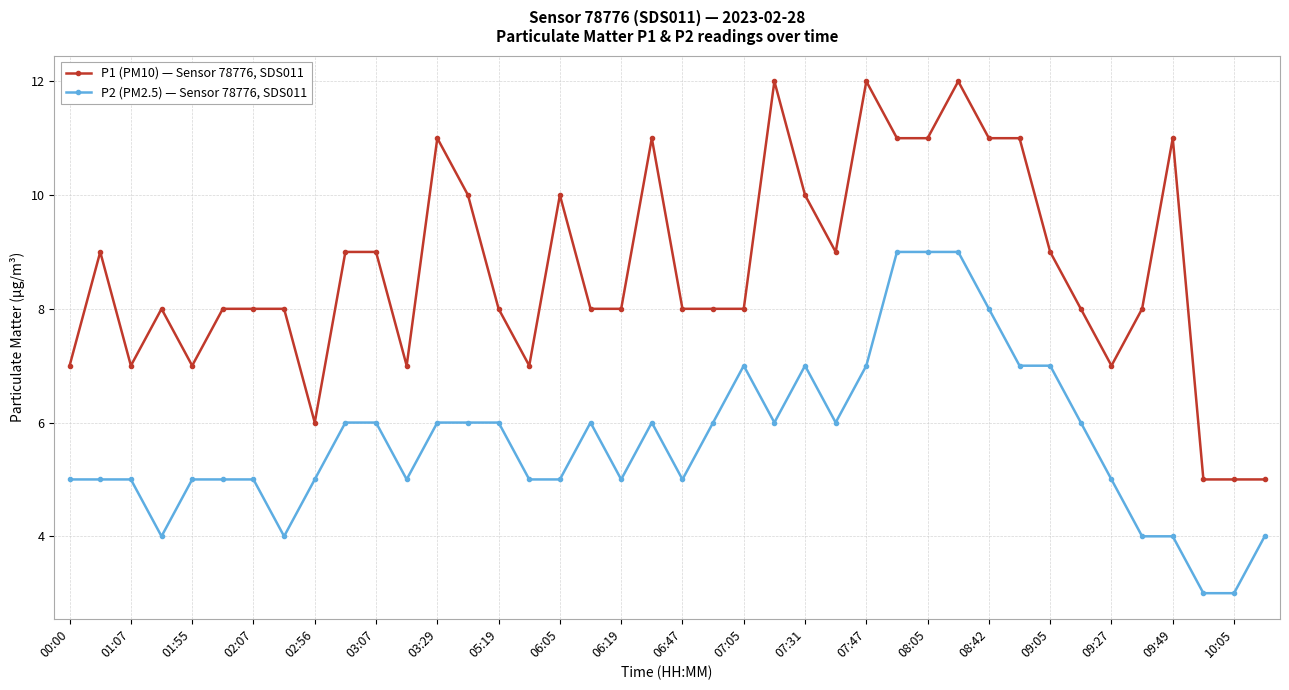

What is the smallest value displayed?

3